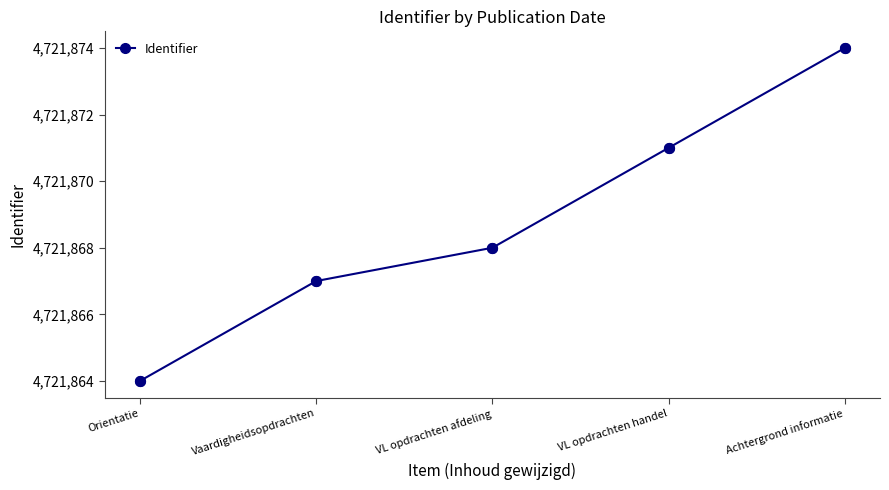

What is the change in value from Orientatie to Vaardigheidsopdrachten?

+3